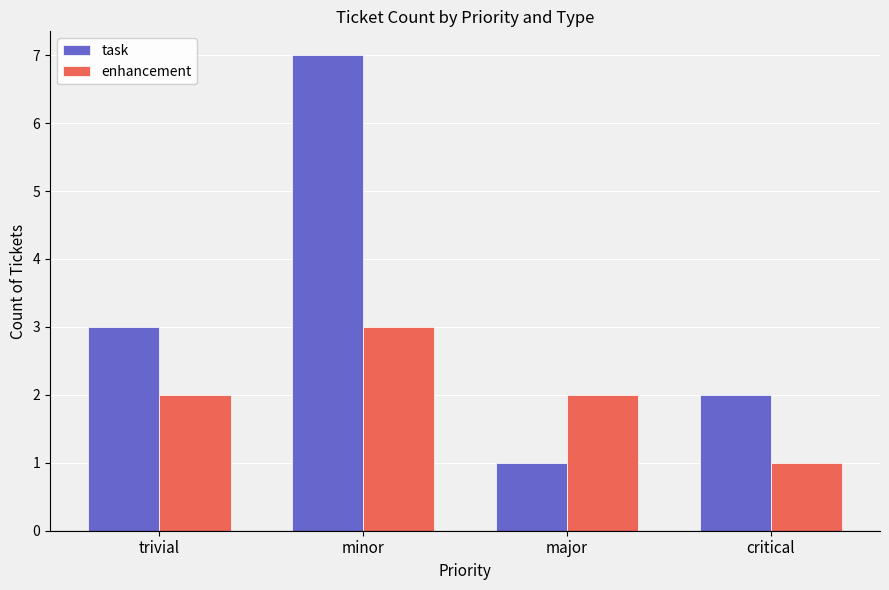

What is the greatest value displayed?

7